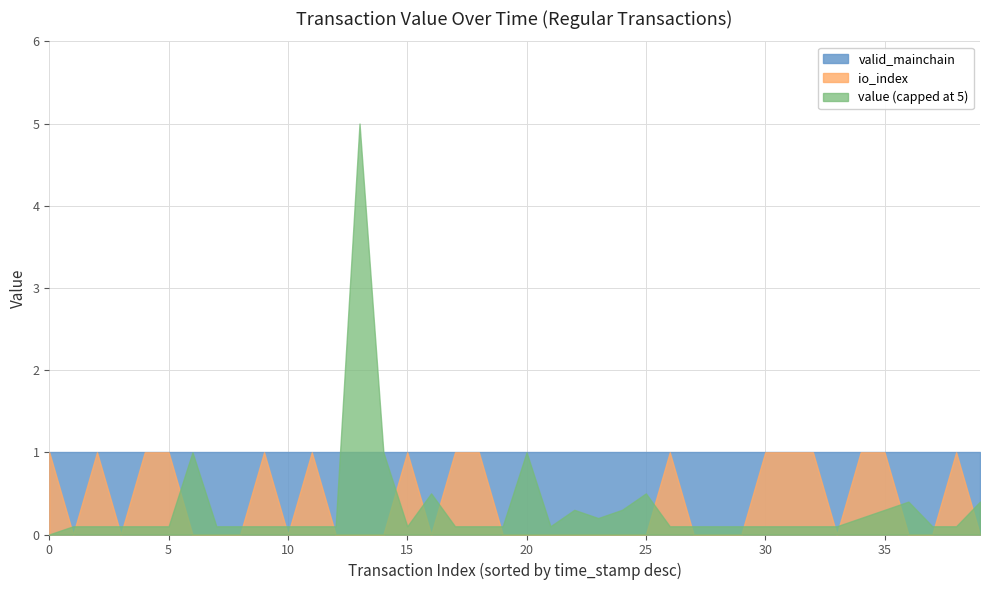

Is it true that io_index equals 0.4 at 25?

False